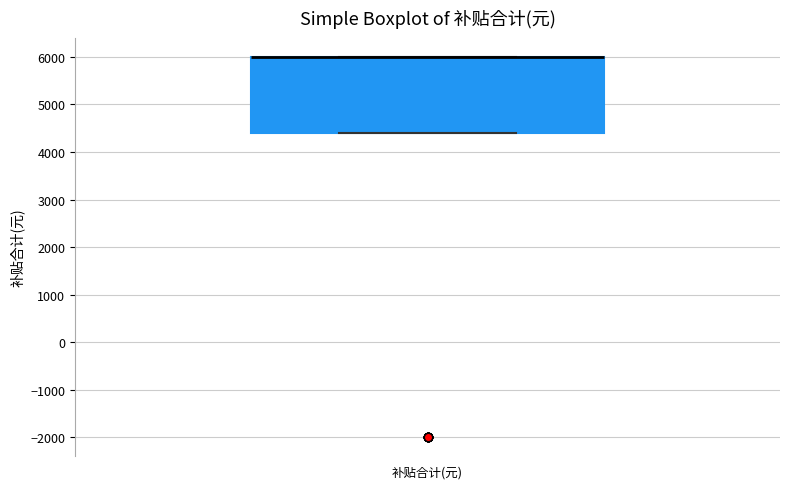

Transcribe this box plot: give where the median line is, the range the box spans, and where the two whiskers end, as read against the y-axis. The values are not printed on the chart, so give them approximately, as read against the axis.

median 6000 (drawn on the box's upper edge), box 4400 to 6000, whiskers 4400 to 6000